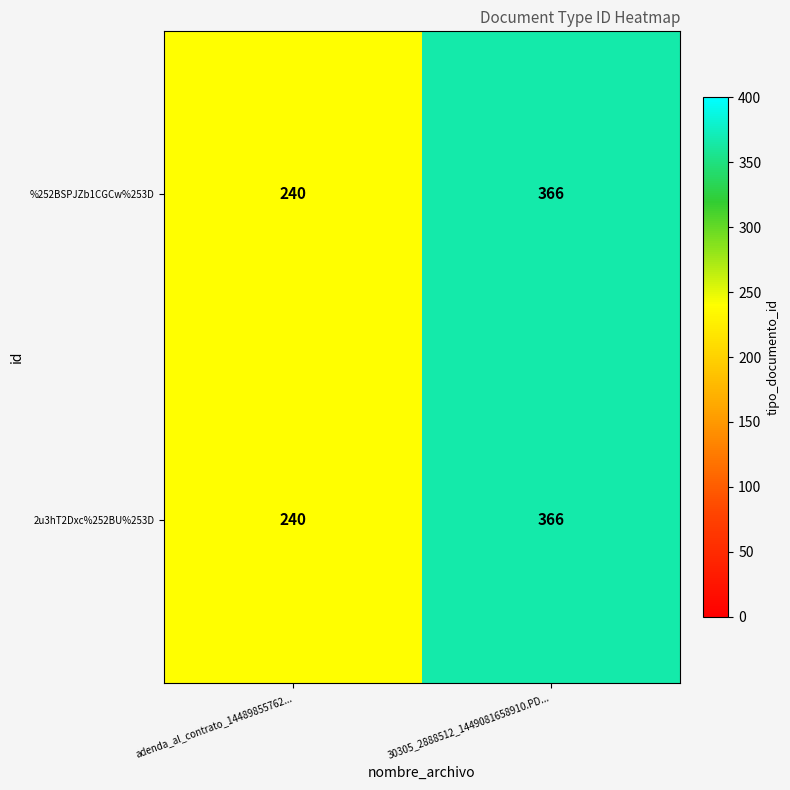

What is the difference between the 2u3hT2Dxc%252BU%253D values at adenda_al_contrato_14489855762... and 30305_2888512_1449081658910.PD...?

126